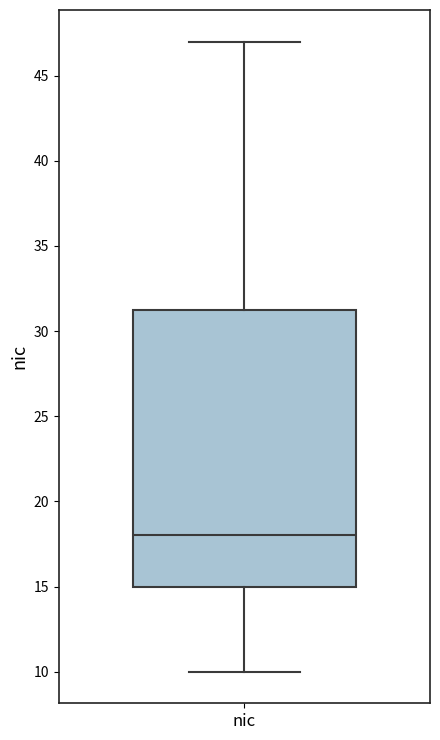

Transcribe this box plot: give where the median line is, the range the box spans, and where the two whiskers end, as read against the y-axis. The values are not printed on the chart, so give them approximately, as read against the axis.

median 18.0, box 15.0 to 31.5, whiskers 10.0 to 47.0